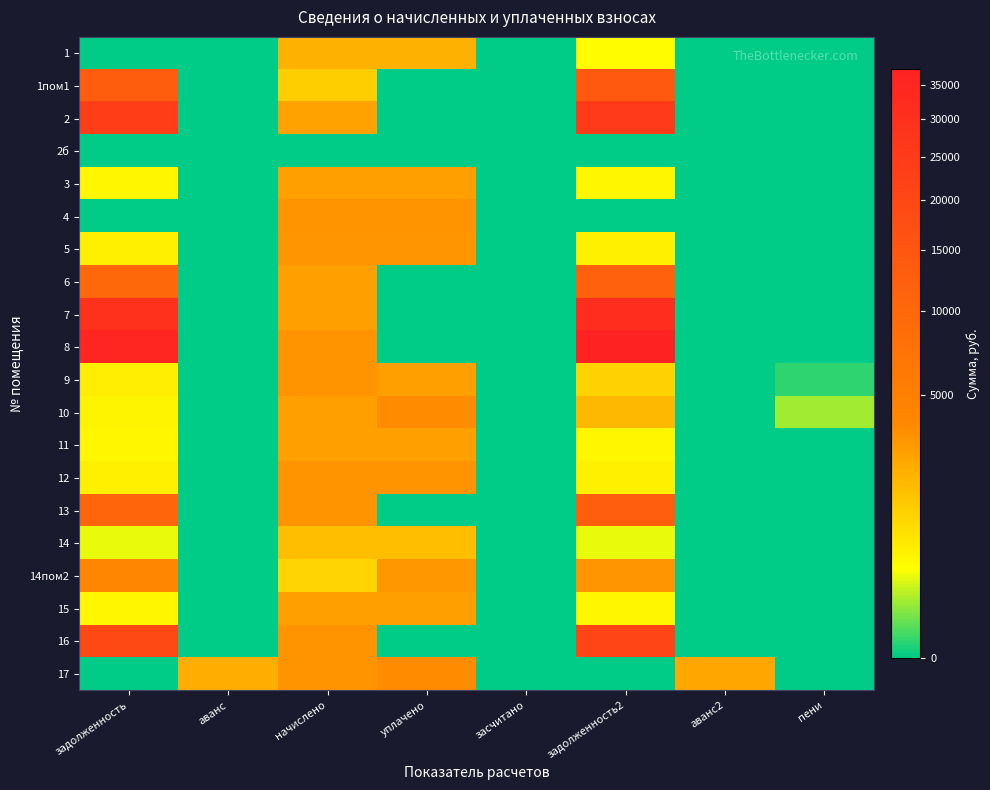

Reading right to left, transcribe all the data shown in this chart.

1: пени=0.0	аванс2=0.0	задолженность2=350.9	засчитано=0.0	уплачено=2105.2	начислено=2105.2	аванс=0.0	задолженность=0.0
1пом1: пени=0.0	аванс2=0.0	задолженность2=13695.5	засчитано=0.0	уплачено=0.0	начислено=1182.0	аванс=0.0	задолженность=12852.6
2: пени=0.0	аванс2=0.0	задолженность2=25204.4	засчитано=0.0	уплачено=0.0	начислено=2627.8	аванс=0.0	задолженность=23392.2
2б: пени=0.0	аванс2=0.0	задолженность2=0.0	засчитано=0.0	уплачено=0.0	начислено=0.0	аванс=0.0	задолженность=0.0
3: пени=0.0	аванс2=0.0	задолженность2=451.4	засчитано=0.0	уплачено=2708.3	начислено=2708.3	аванс=0.0	задолженность=451.4
4: пени=0.0	аванс2=0.0	задолженность2=0.0	засчитано=0.0	уплачено=3257.0	начислено=3257.0	аванс=0.0	задолженность=0.0
5: пени=0.0	аванс2=0.0	задолженность2=529.4	засчитано=0.0	уплачено=3176.5	начислено=3176.5	аванс=0.0	задолженность=529.4
6: пени=0.0	аванс2=0.0	задолженность2=11491.7	засчитано=0.0	уплачено=0.0	начислено=2673.1	аванс=0.0	задолженность=9963.1
7: пени=0.0	аванс2=0.0	задолженность2=31088.9	засчитано=0.0	уплачено=0.0	начислено=2683.1	аванс=0.0	задолженность=29175.4
8: пени=0.0	аванс2=0.0	задолженность2=37446.6	засчитано=0.0	уплачено=0.0	начислено=3231.8	аванс=0.0	задолженность=35141.8
9: пени=5.2	аванс2=0.0	задолженность2=1088.5	засчитано=0.0	уплачено=2723.0	начислено=3267.1	аванс=0.0	задолженность=547.7
10: пени=108.7	аванс2=0.0	задолженность2=1809.6	засчитано=0.0	уплачено=3577.3	начислено=2683.1	аванс=0.0	задолженность=461.7
11: пени=0.0	аванс2=0.0	задолженность2=445.5	засчитано=0.0	уплачено=2673.1	начислено=2673.1	аванс=0.0	задолженность=445.5
12: пени=0.0	аванс2=0.0	задолженность2=537.8	засчитано=0.0	уплачено=3226.8	начислено=3226.8	аванс=0.0	задолженность=537.8
13: пени=0.0	аванс2=0.0	задолженность2=12219.6	засчитано=0.0	уплачено=0.0	начислено=3277.1	аванс=0.0	задолженность=10357.6
14: пени=0.0	аванс2=0.0	задолженность2=273.4	засчитано=0.0	уплачено=1640.6	начислено=1640.6	аванс=0.0	задолженность=273.4
14пом2: пени=0.0	аванс2=0.0	задолженность2=3201.2	засчитано=0.0	уплачено=3000.0	начислено=1042.6	аванс=0.0	задолженность=4126.3
15: пени=0.0	аванс2=0.0	задолженность2=450.9	засчитано=0.0	уплачено=2673.1	начислено=2673.1	аванс=0.0	задолженность=450.9
16: пени=0.0	аванс2=0.0	задолженность2=21130.2	засчитано=0.0	уплачено=0.0	начислено=3226.8	аванс=0.0	задолженность=19119.8
17: пени=0.0	аванс2=2395.2	задолженность2=0.0	засчитано=0.0	уплачено=3600.0	начислено=3292.3	аванс=2241.3	задолженность=0.0